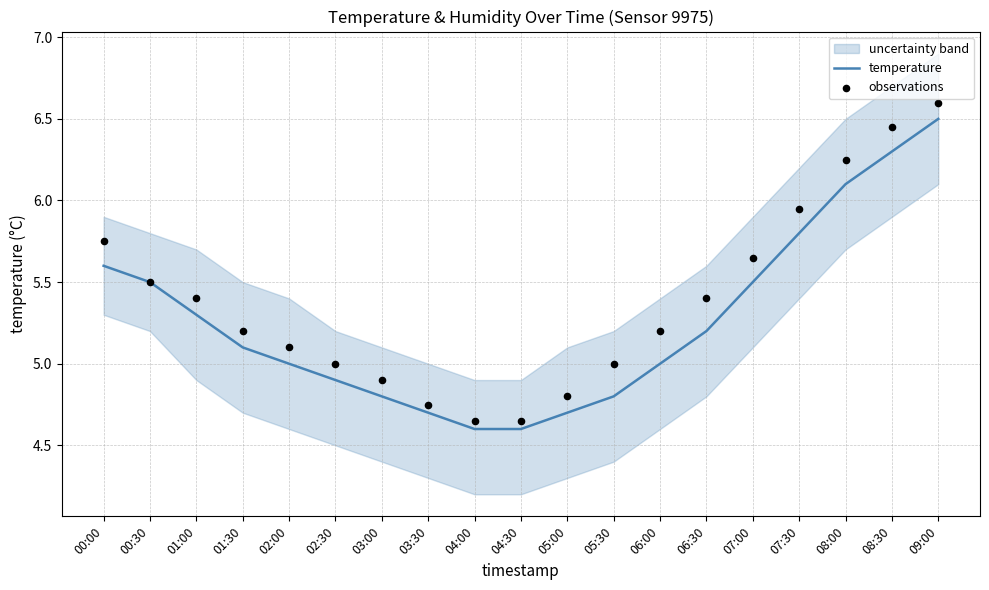

At which category is the sum across all series the highest?

09:00